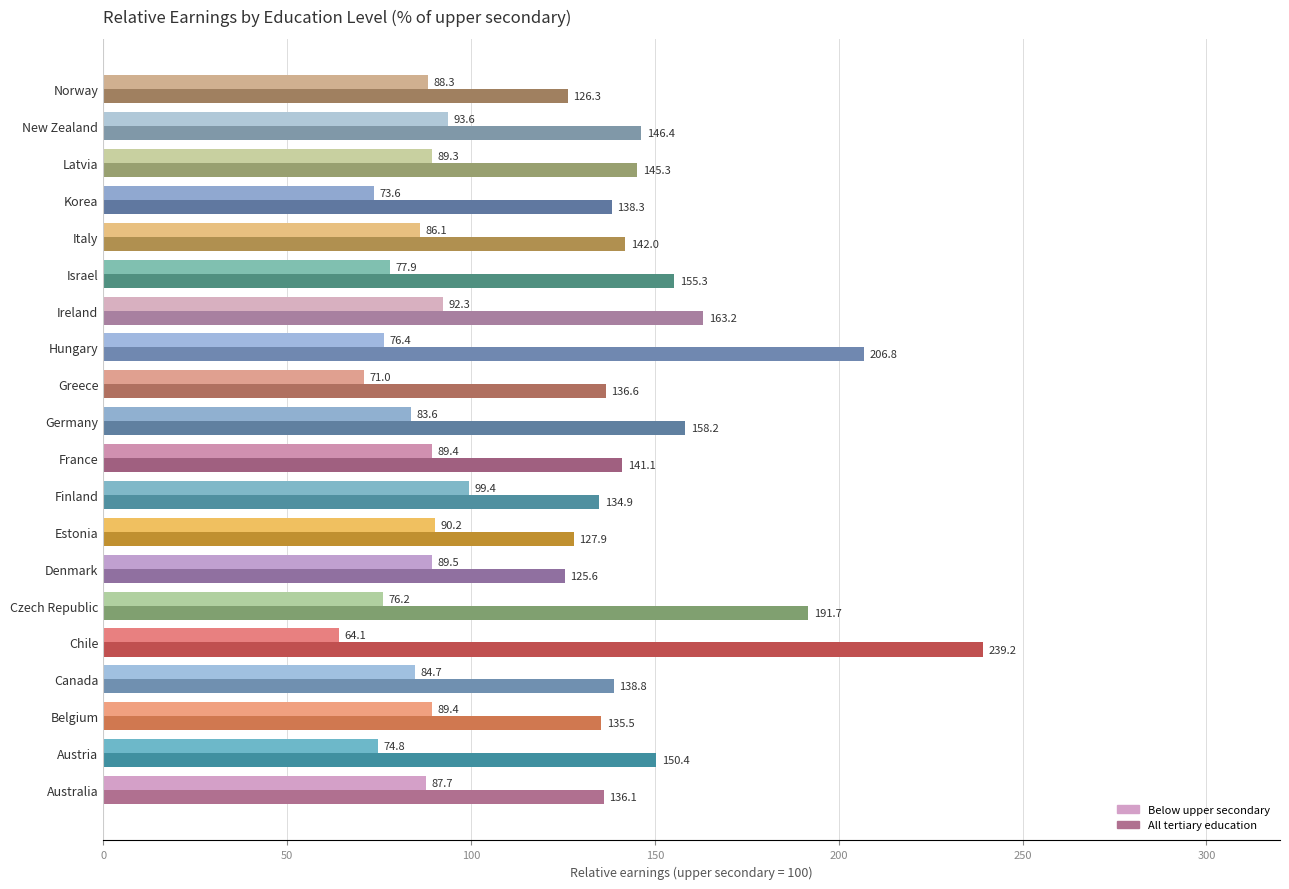

What is the sum of the All tertiary education values at Australia and Chile?

375.3